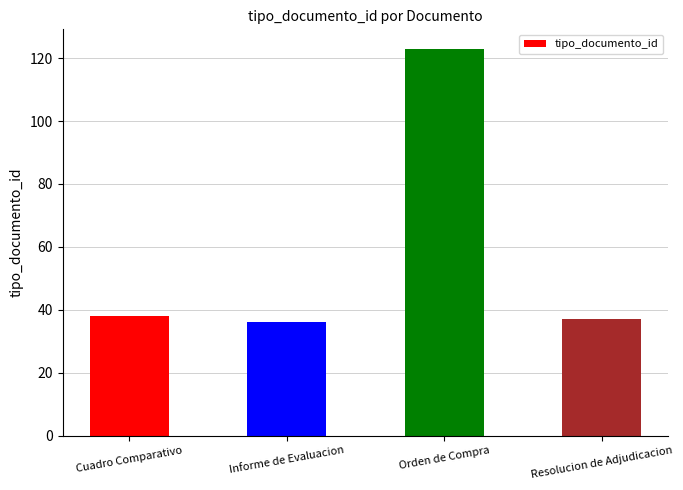

What is the label of the 1st bar from the left?

Cuadro Comparativo